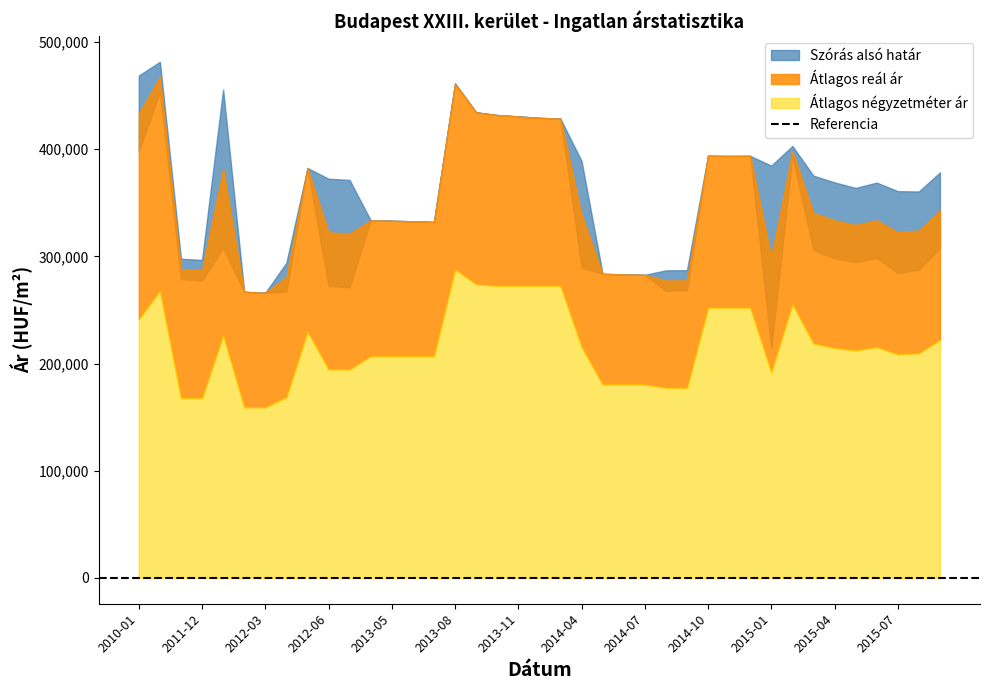

What position from the left is 2015-01?

31